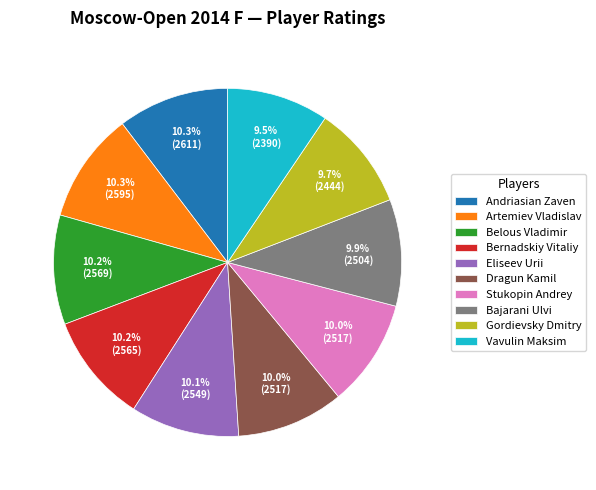

What is the ratio of the value at Andriasian Zaven to the value at Artemiev Vladislav?

1.0